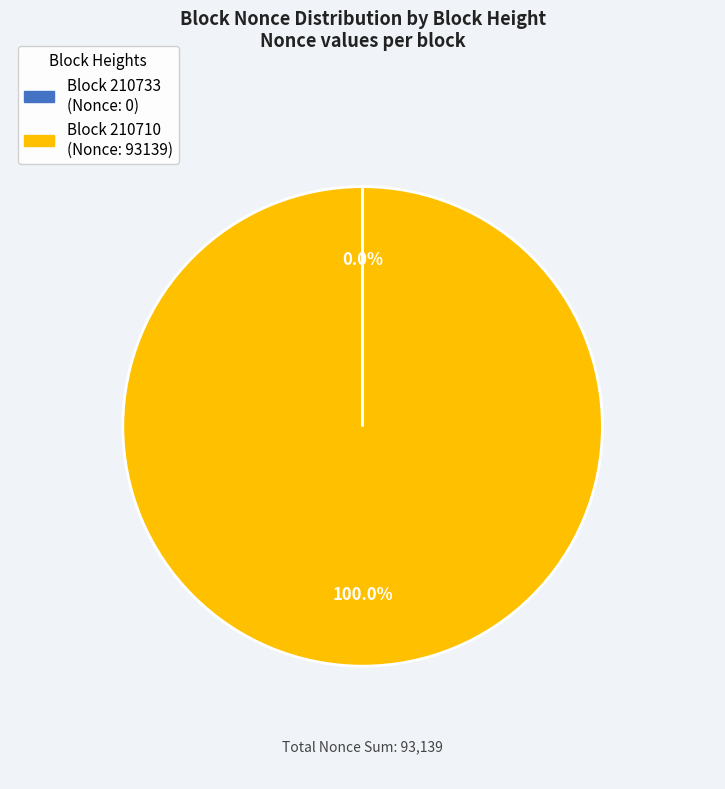

Does any single category account for the majority?

Yes